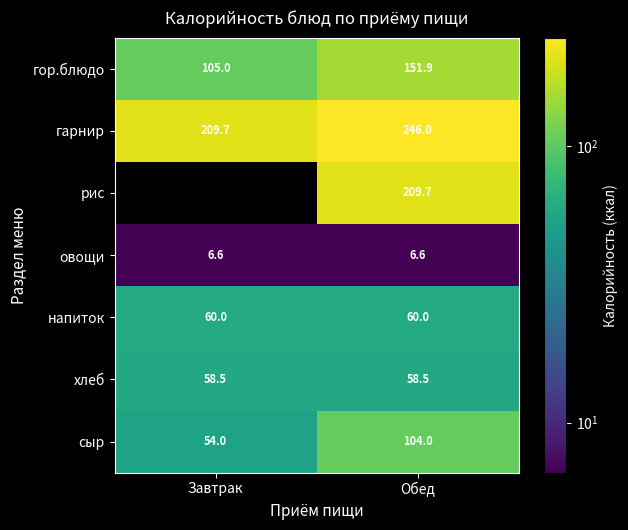

What is the average value of the сыр series?

79.0